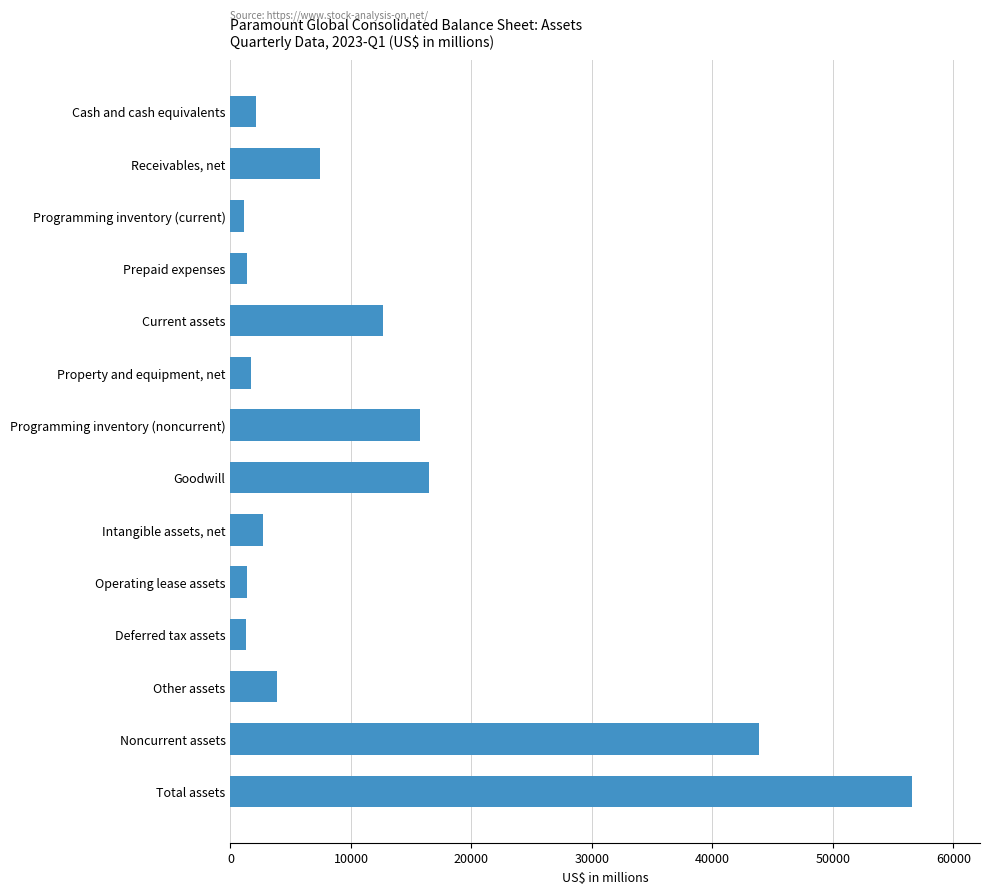

List the labels in order of value, smallest first.

Programming inventory (current), Deferred tax assets, Operating lease assets, Prepaid expenses, Property and equipment, net, Cash and cash equivalents, Intangible assets, net, Other assets, Receivables, net, Current assets, Programming inventory (noncurrent), Goodwill, Noncurrent assets, Total assets